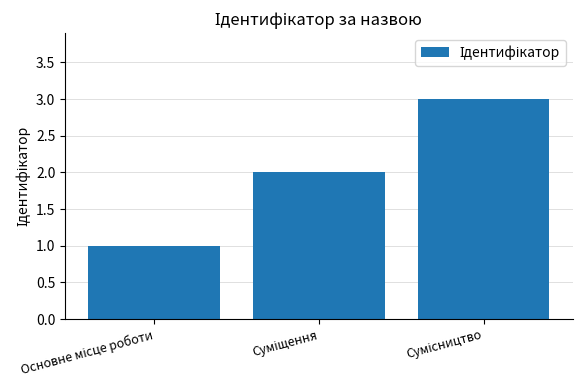

What is the sum of all values?

6